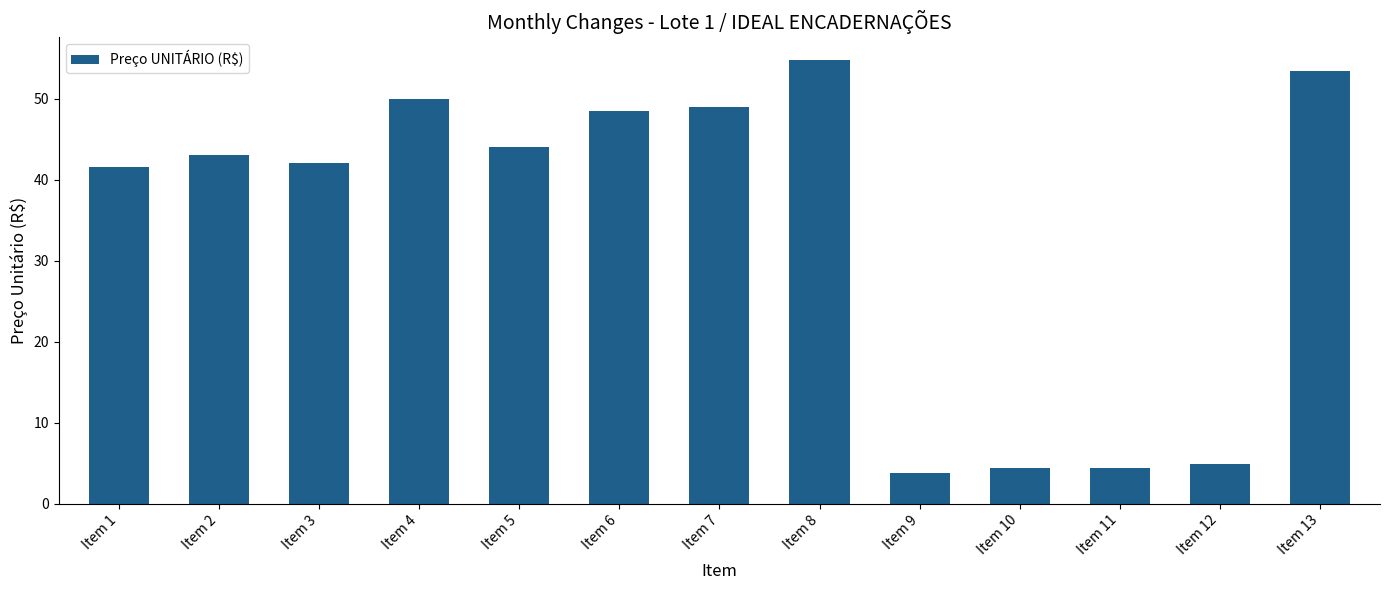

Where does the data first go above 43?

Item 2